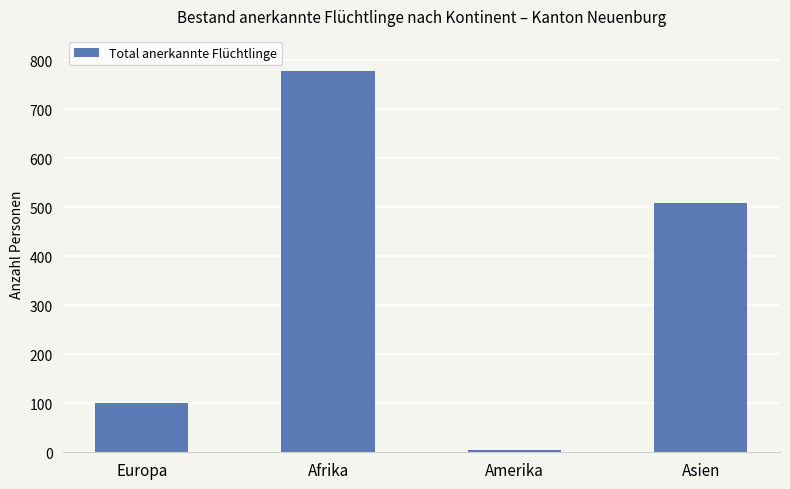

List the labels in order of value, smallest first.

Amerika, Europa, Asien, Afrika